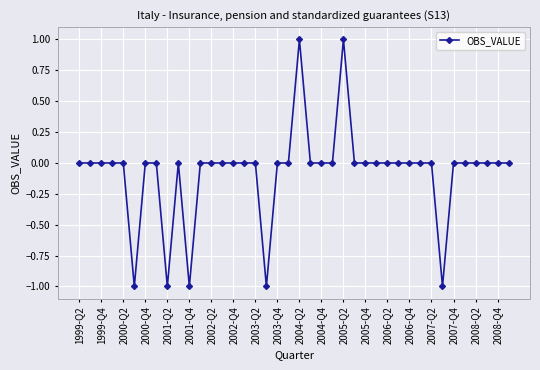

What is the sum of all values?

-3